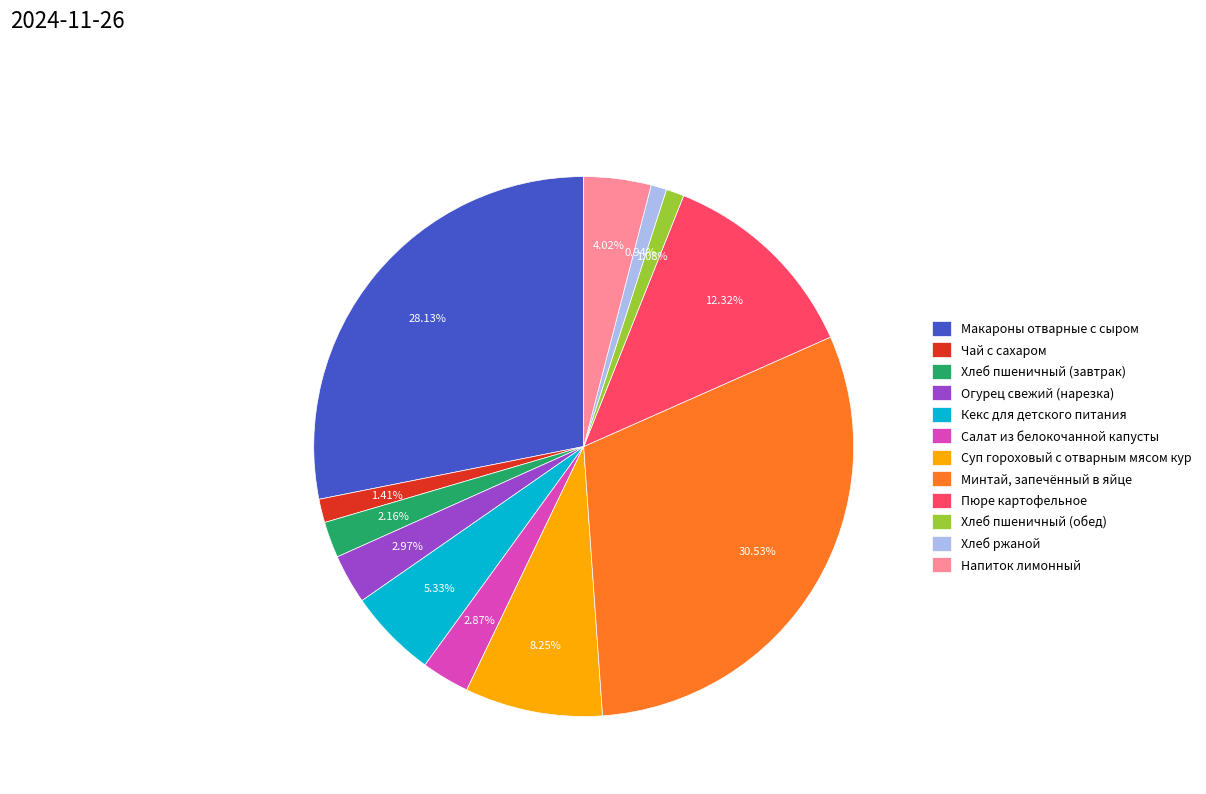

Which has a higher value, Напиток лимонный or Кекс для детского питания?

Кекс для детского питания